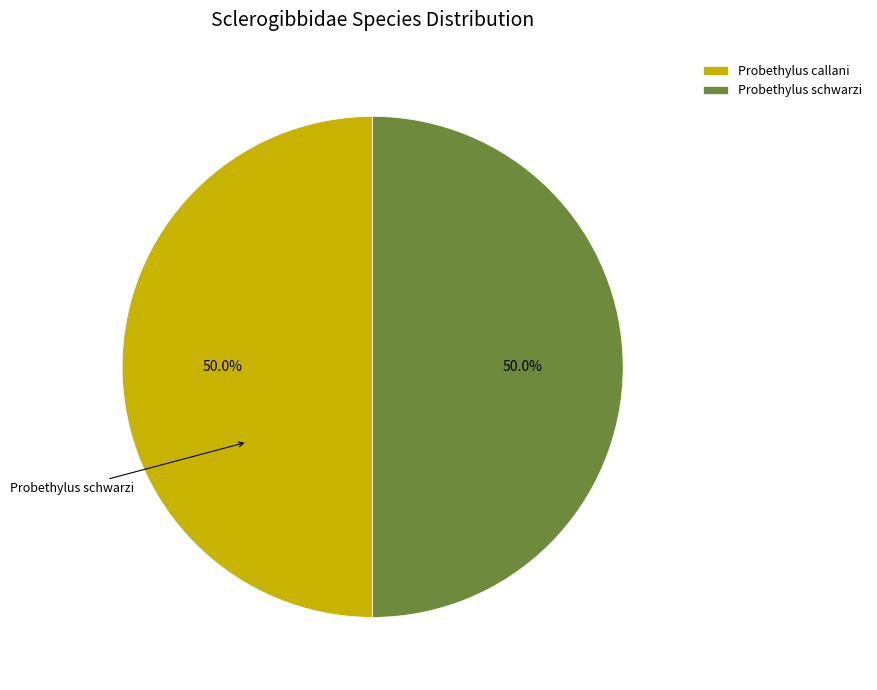

Combined, do Probethylus schwarzi and Probethylus callani account for over 50%?

Yes